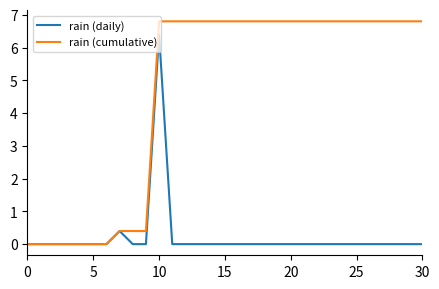

What is the maximum value for rain (daily)?

6.4